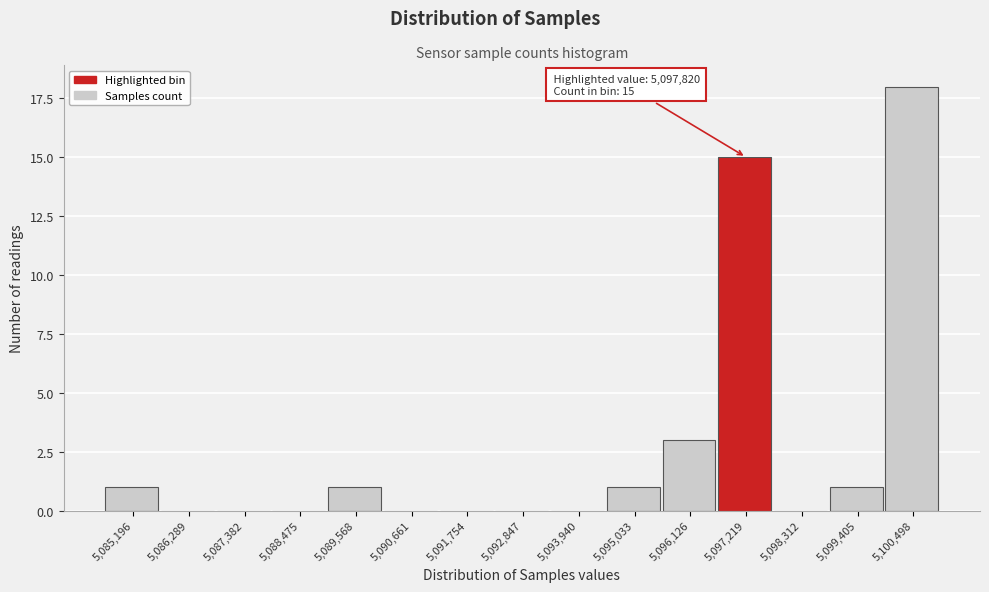

Reading left to right, what are all the values shown in this chart?

5,085,196=1	5,086,289=0	5,087,382=0	5,088,475=0	5,089,568=1	5,090,661=0	5,091,754=0	5,092,847=0	5,093,940=0	5,095,033=1	5,096,126=3	5,097,219=15	5,098,312=0	5,099,405=1	5,100,498=18